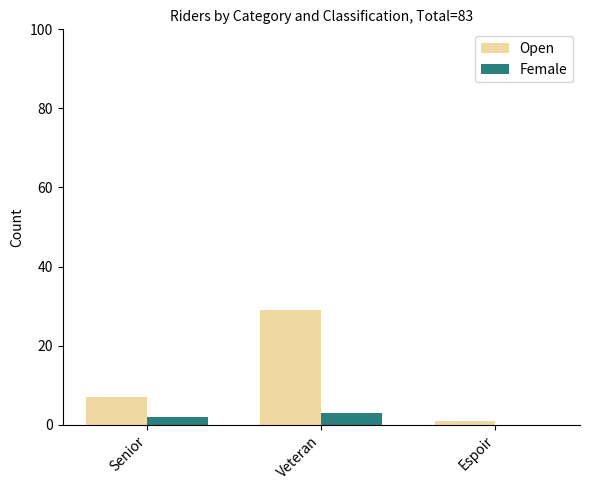

What is the greatest value displayed?

29